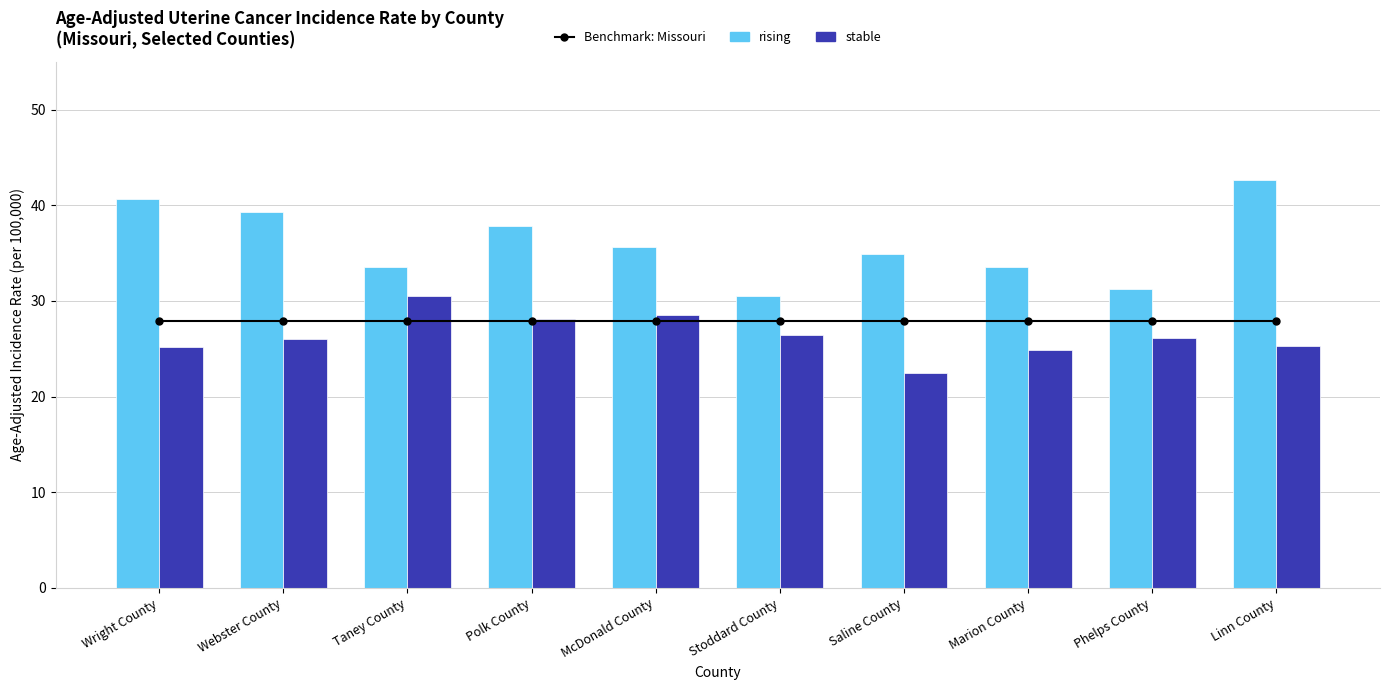

Rank the series by their maximum value, from lowest to highest.

Benchmark: Missouri, stable, rising